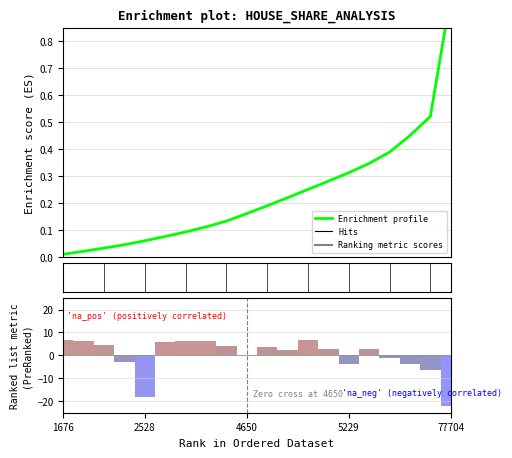

What is the sum of the Enrichment profile values at 9 and 15?

0.5